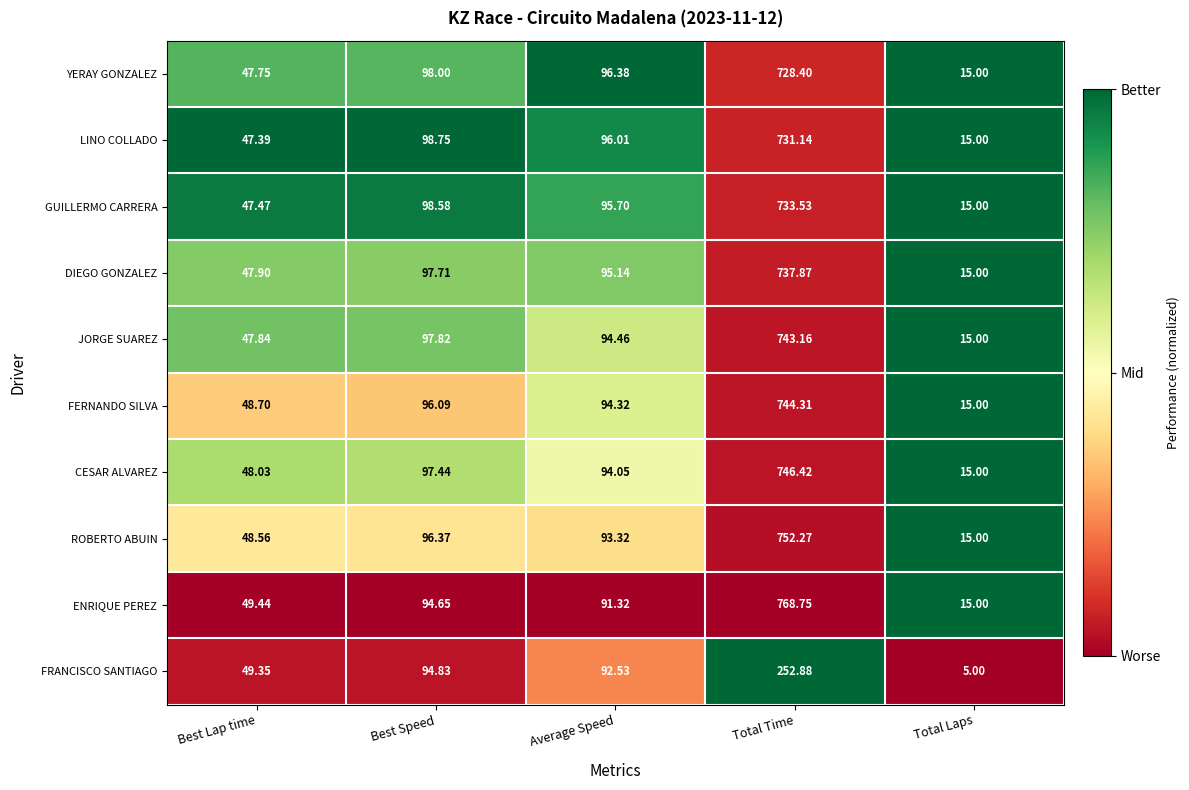

Which series has the largest range (max minus min)?

ENRIQUE PEREZ